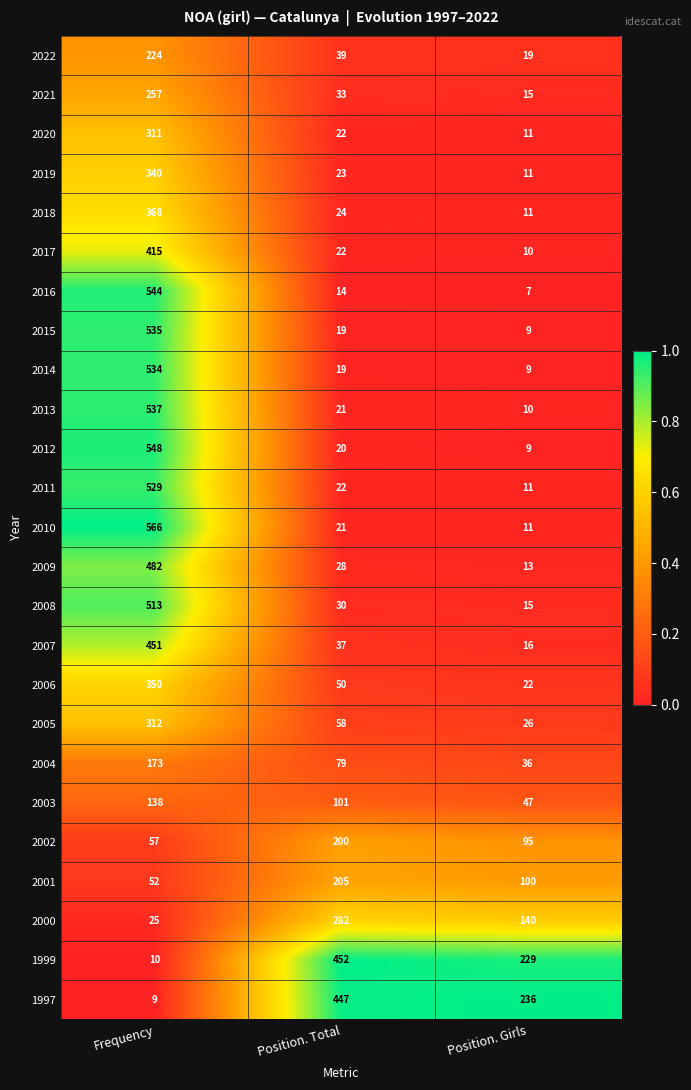

At which category is the sum across all series the highest?

Frequency